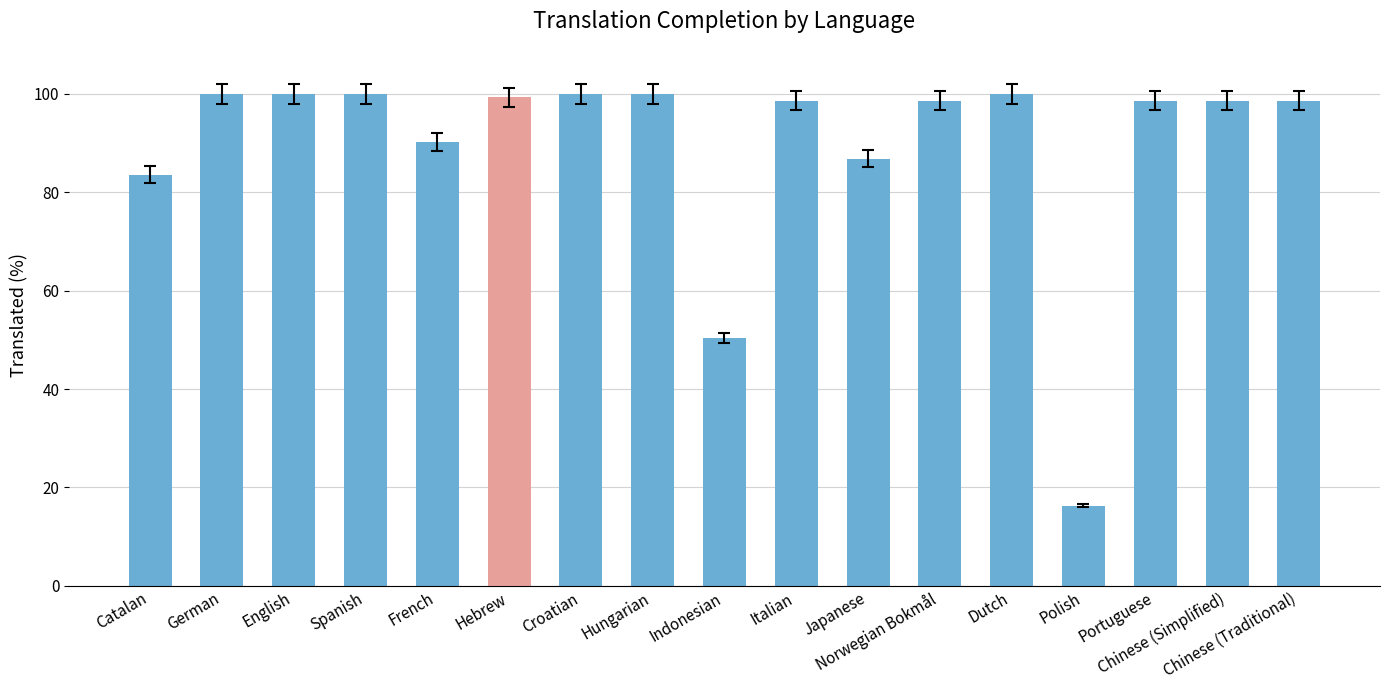

The chart shows a value of 140.9 at Japanese. True or false?

False